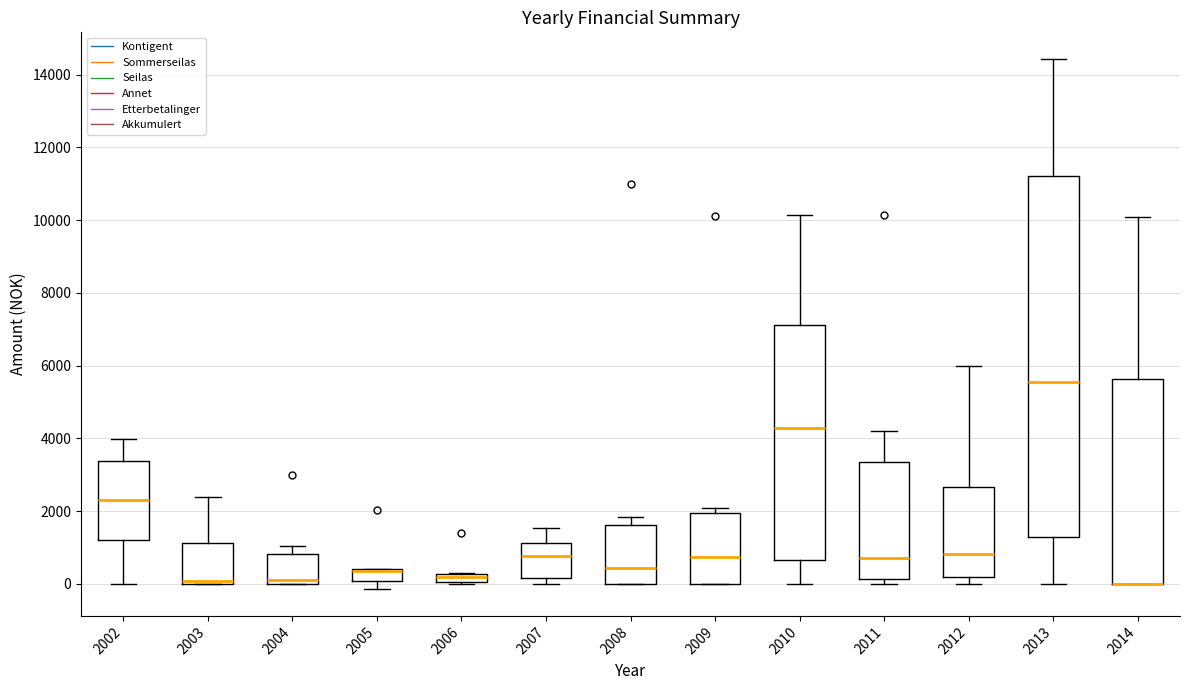

Where is the lower edge of the box at x = 2005 on the y-axis? The values are not printed on the chart, so give them approximately, as read against the axis.

0